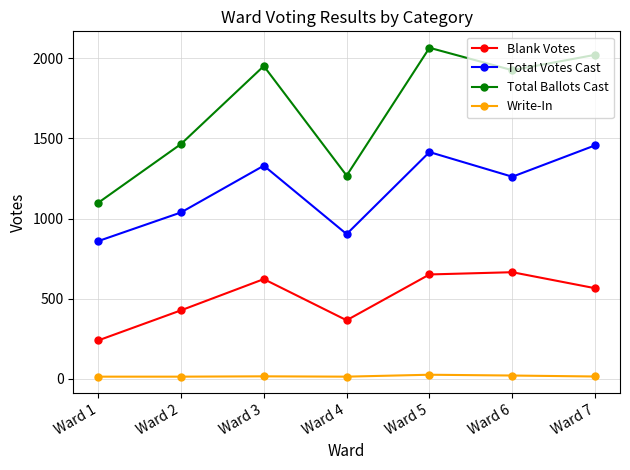

Which series changed the most between Ward 3 and Ward 4?

Total Ballots Cast